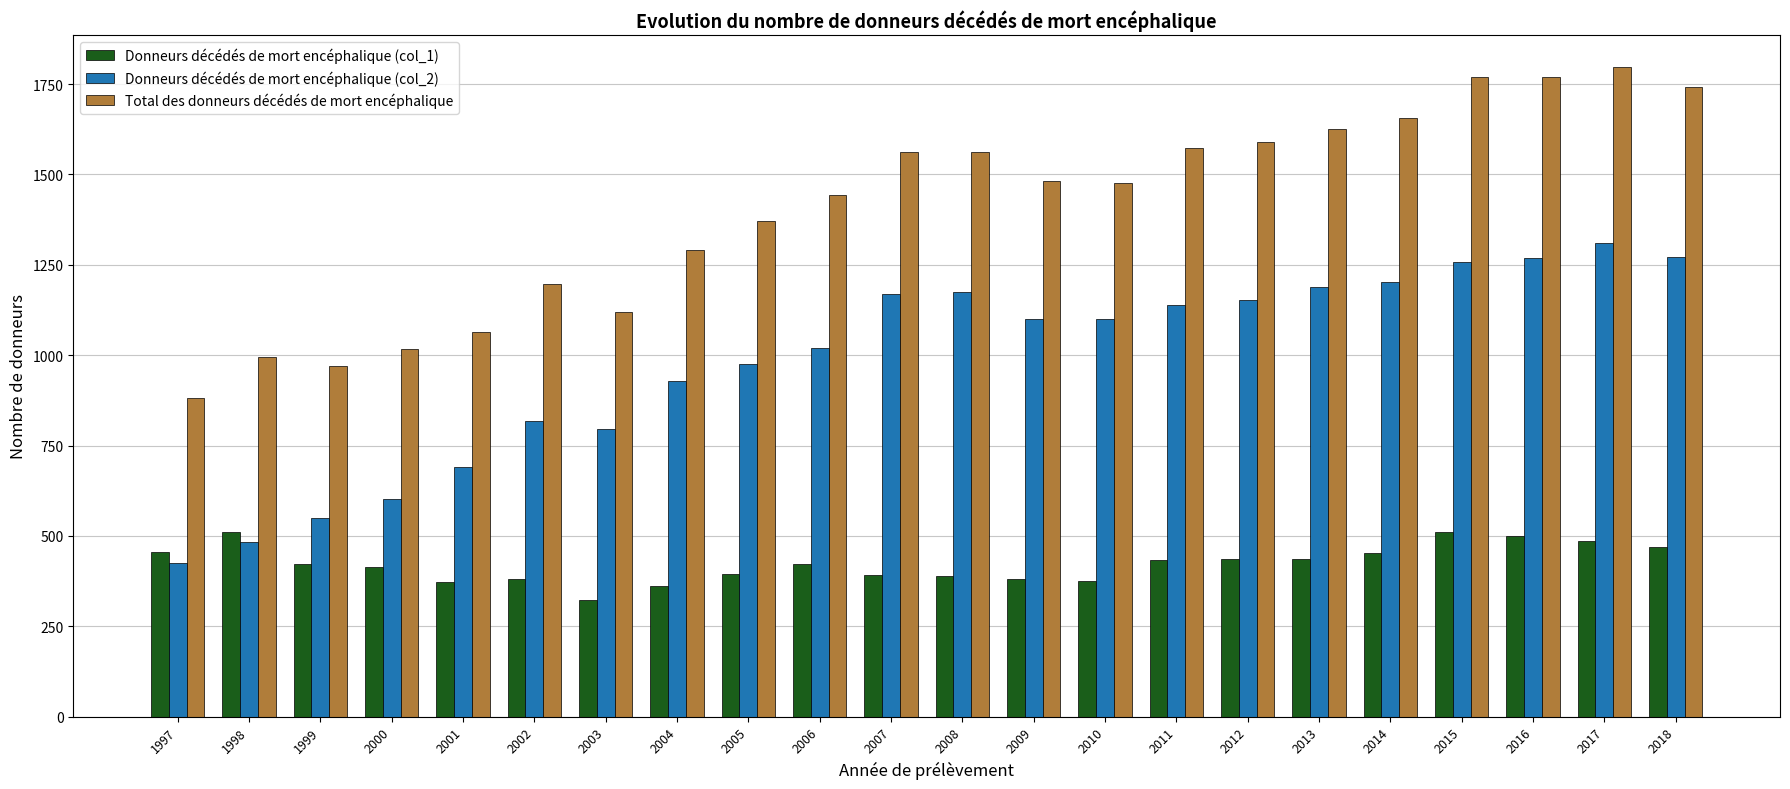

Which category has the highest value across all series?

2017